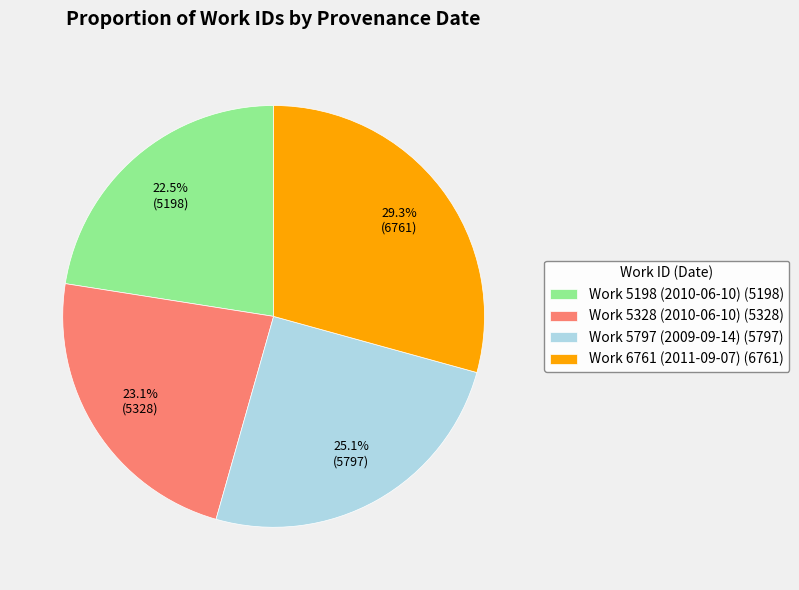

Rank the categories by value from lowest to highest.

Work 5198 (2010-06-10) (5198), Work 5328 (2010-06-10) (5328), Work 5797 (2009-09-14) (5797), Work 6761 (2011-09-07) (6761)